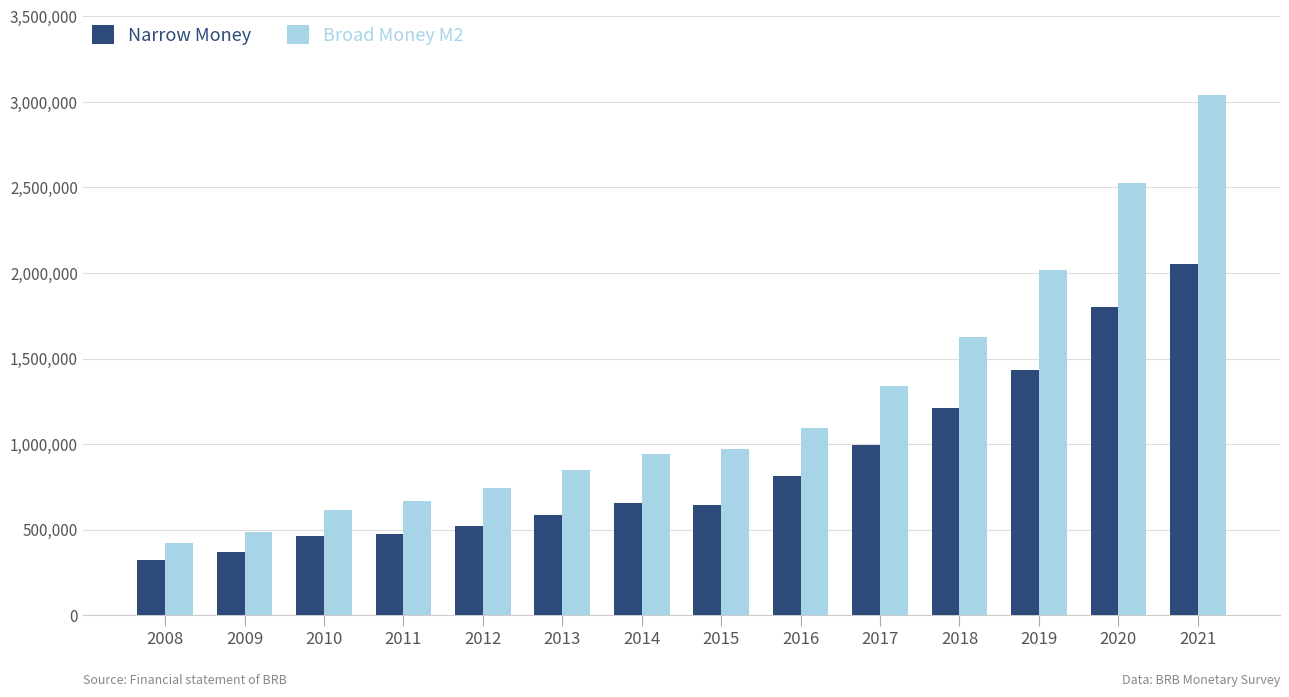

What are all the series names shown in the legend?

Narrow Money, Broad Money M2